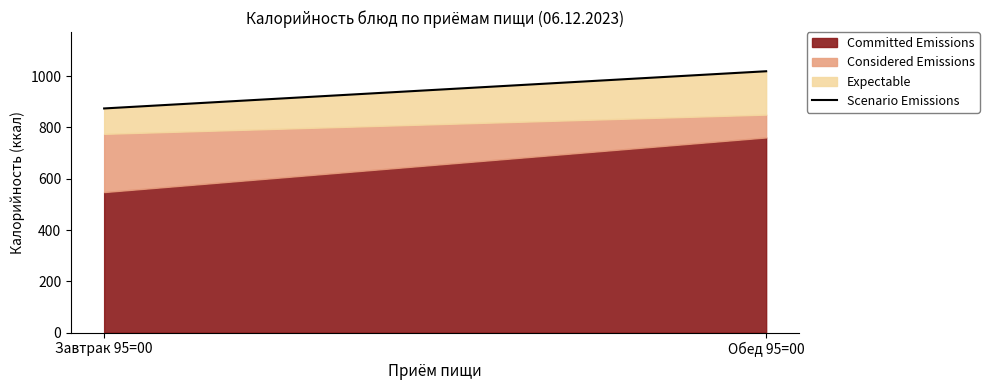

What is the label of the 2nd point from the right?

Завтрак 95=00